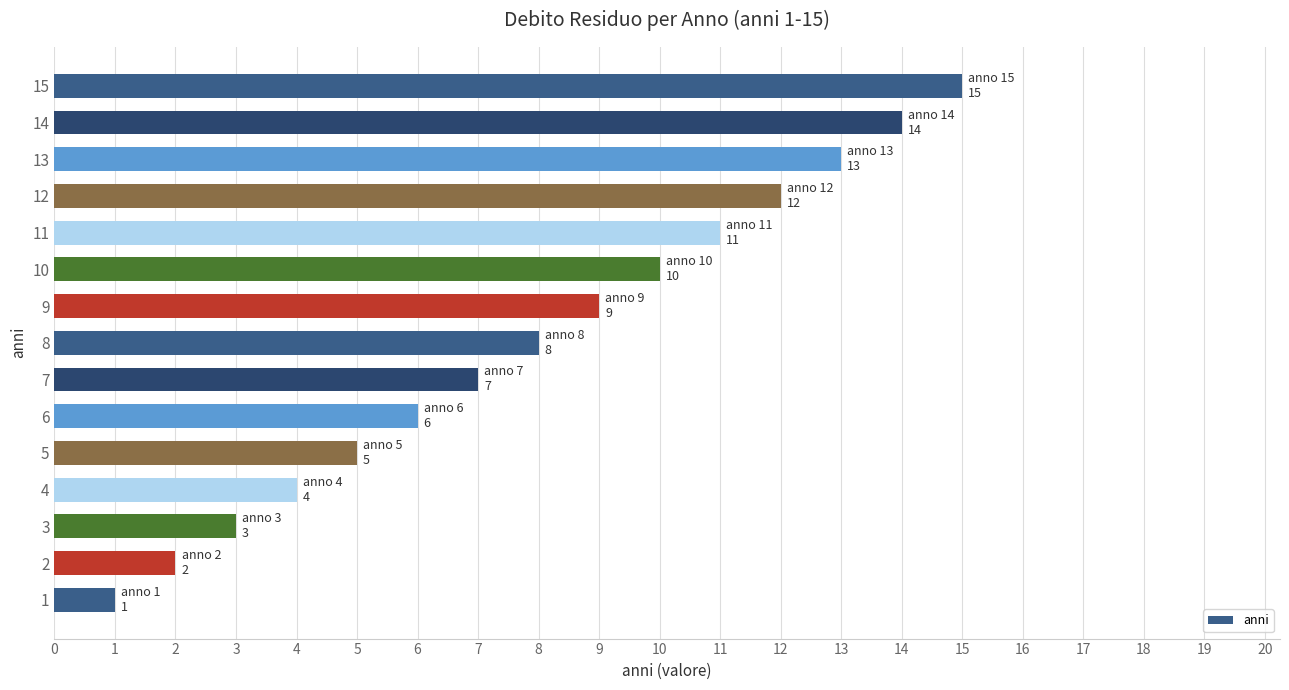

Where is the data nearest to the value 8?

8